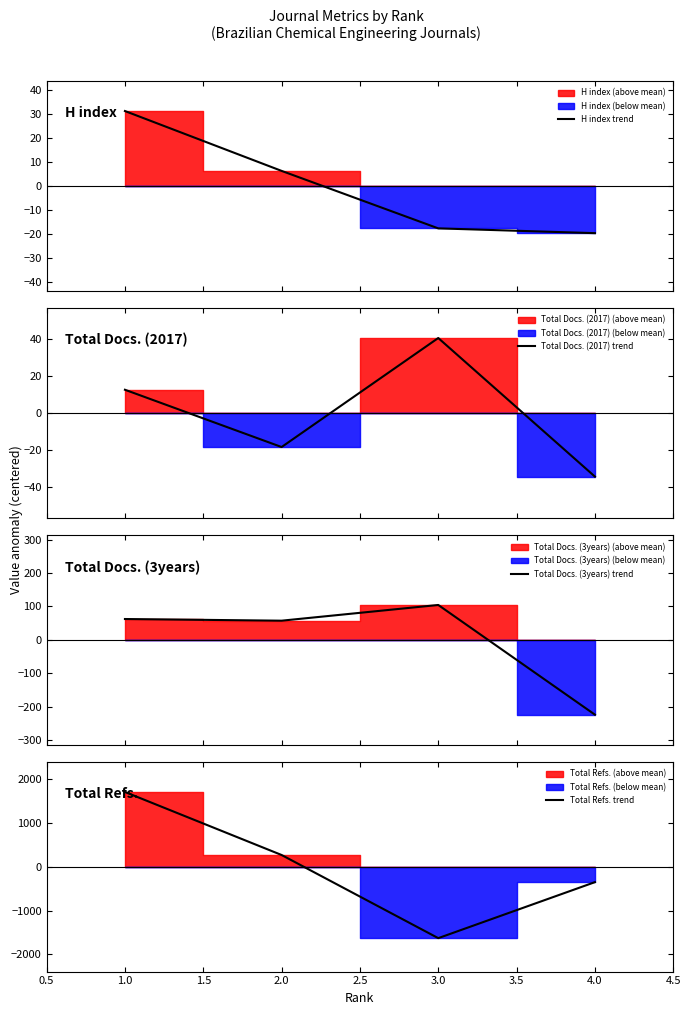

What is the highest value of the Total Docs. (2017) trend series?

40.5